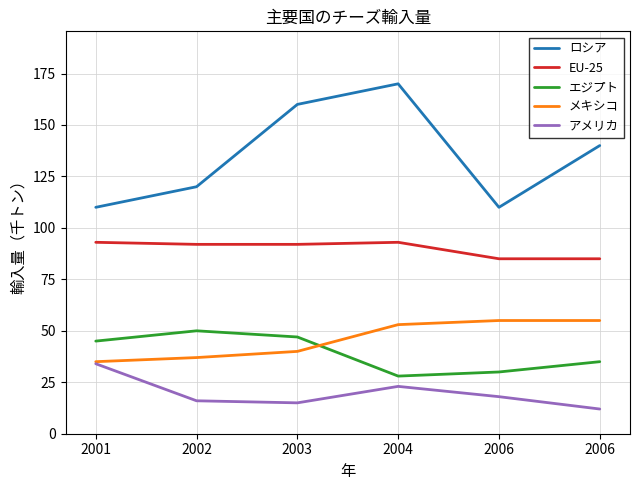

Where is the first local minimum for エジプト?

2004